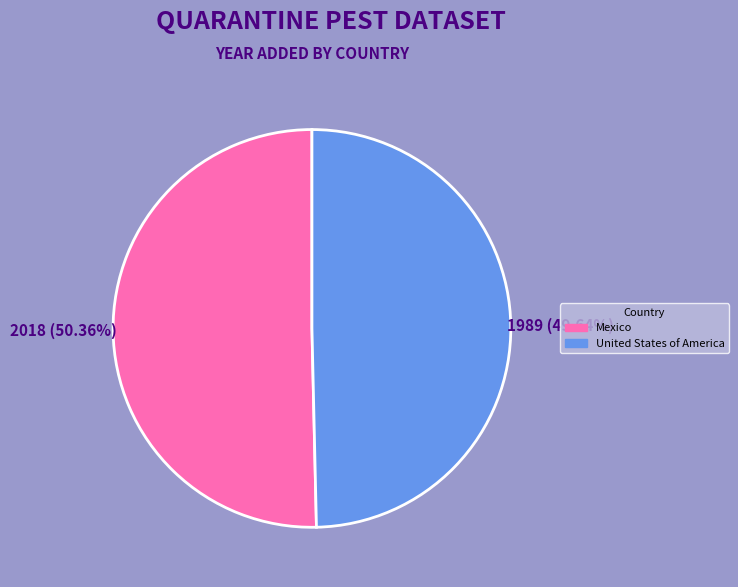

What percentage is the Mexico slice, to the nearest percent?

50%